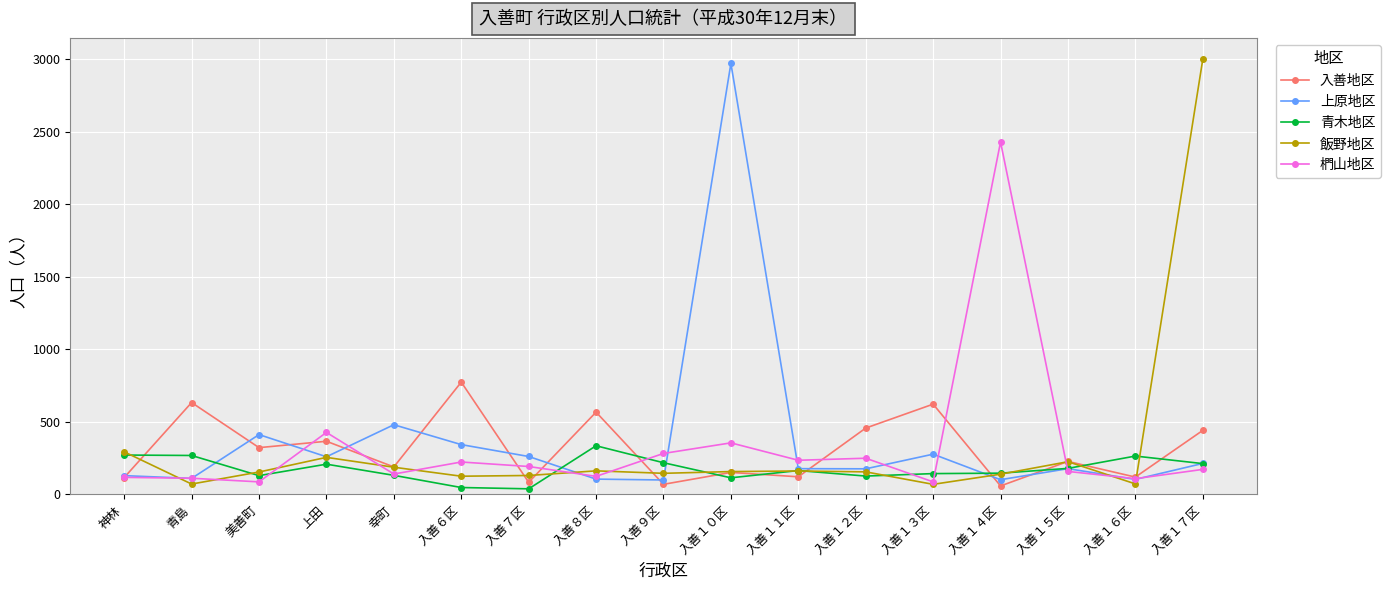

At which category is the sum across all series the highest?

入善１７区